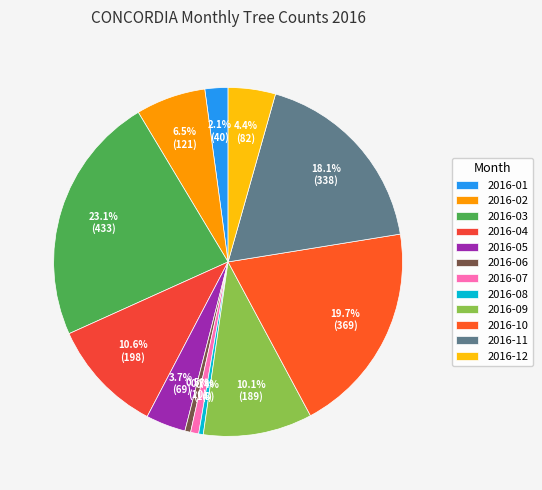

Is there any slice that represents more than half of the pie?

No